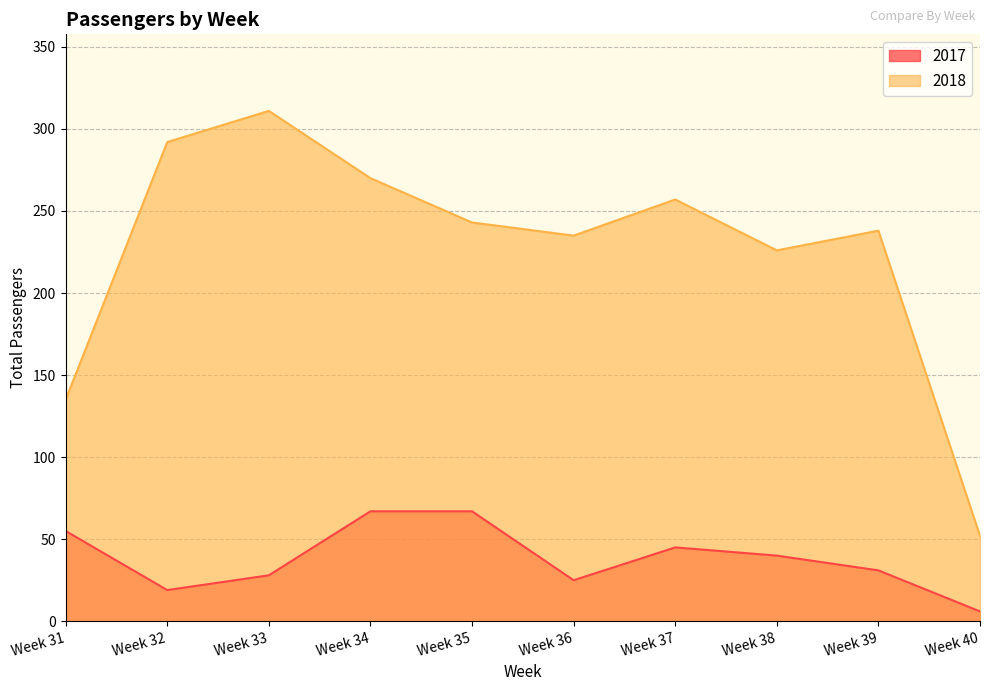

List the labels in order of 2017 value, largest first.

Week 34, Week 35, Week 31, Week 37, Week 38, Week 39, Week 33, Week 36, Week 32, Week 40